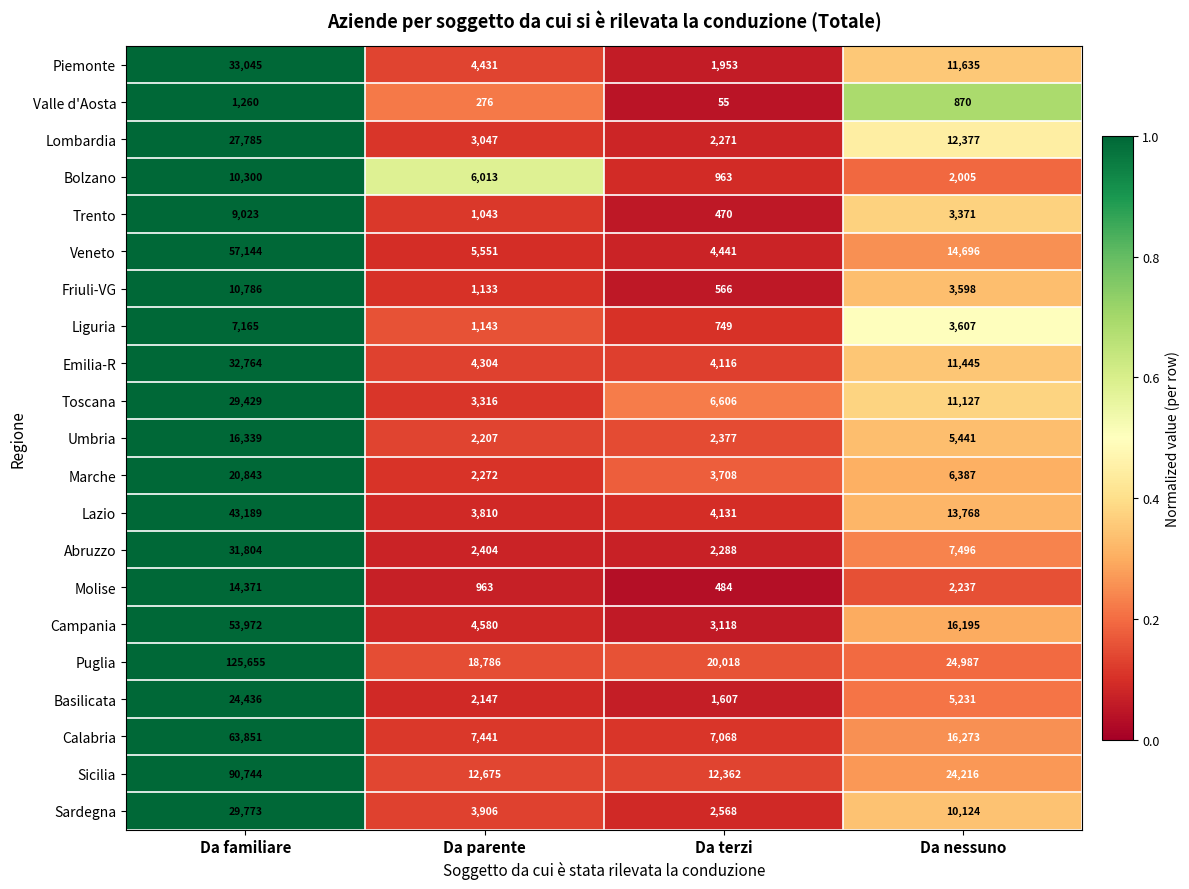

What is the sum of the Sicilia values at Da terzi and Da nessuno?

36578